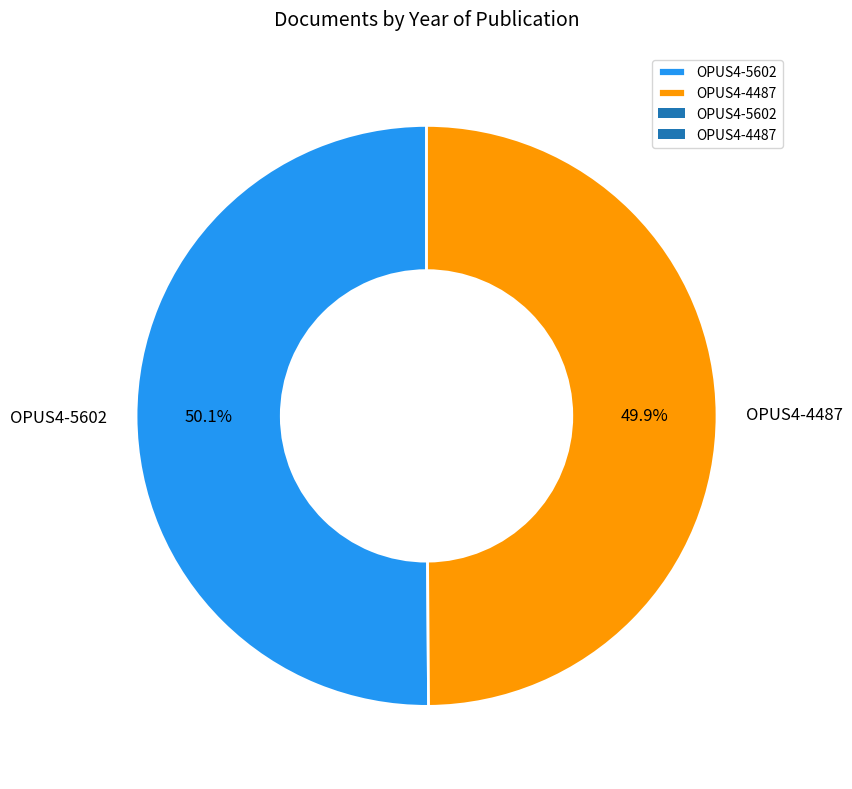

How much of the chart is everything except OPUS4-5602?

49.9%